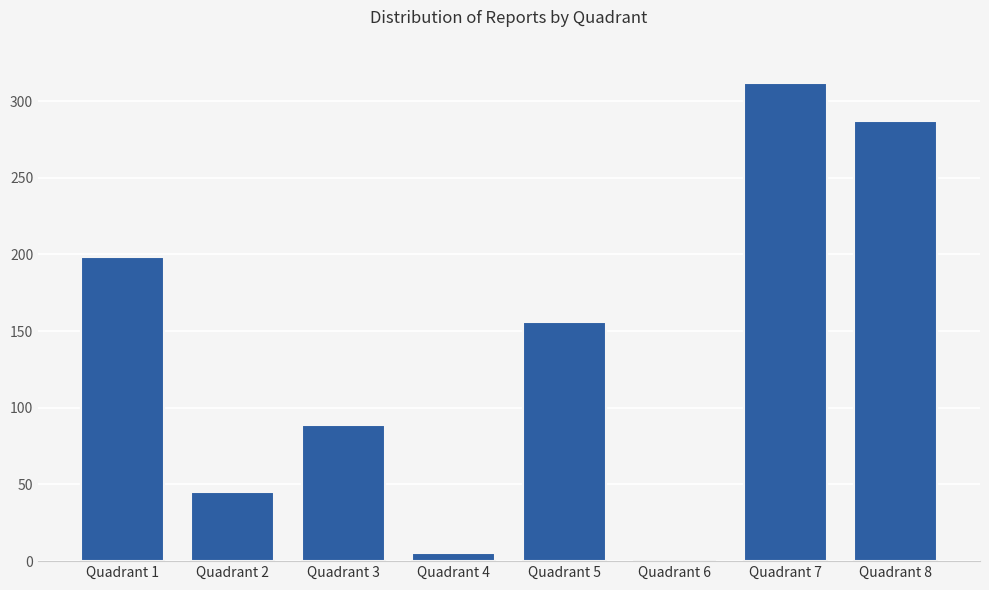

True or false: the data shows 227 at Quadrant 5.

False